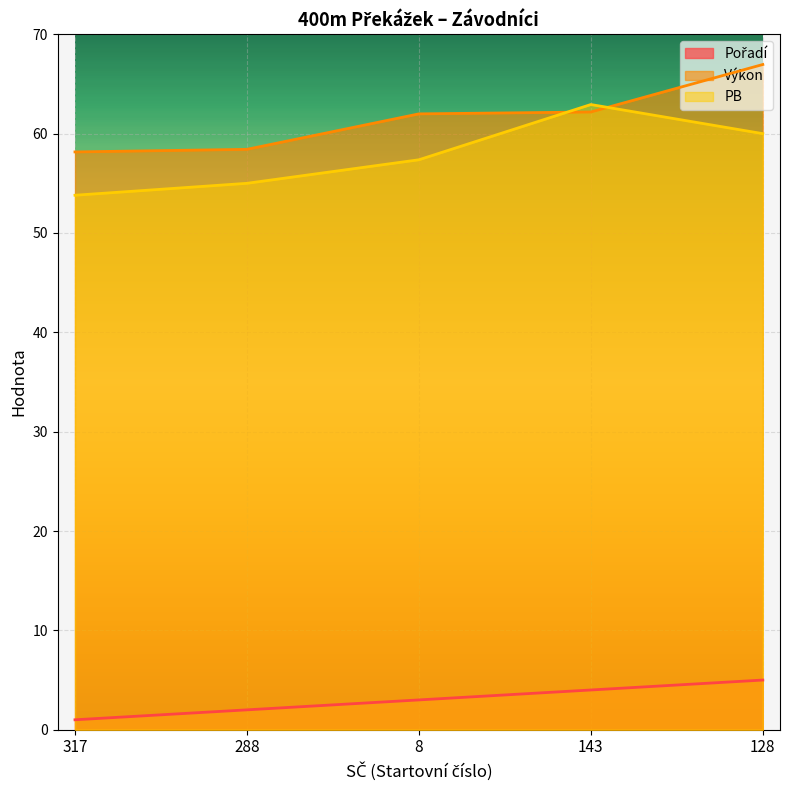

What is the label of the 2nd point from the left?

288